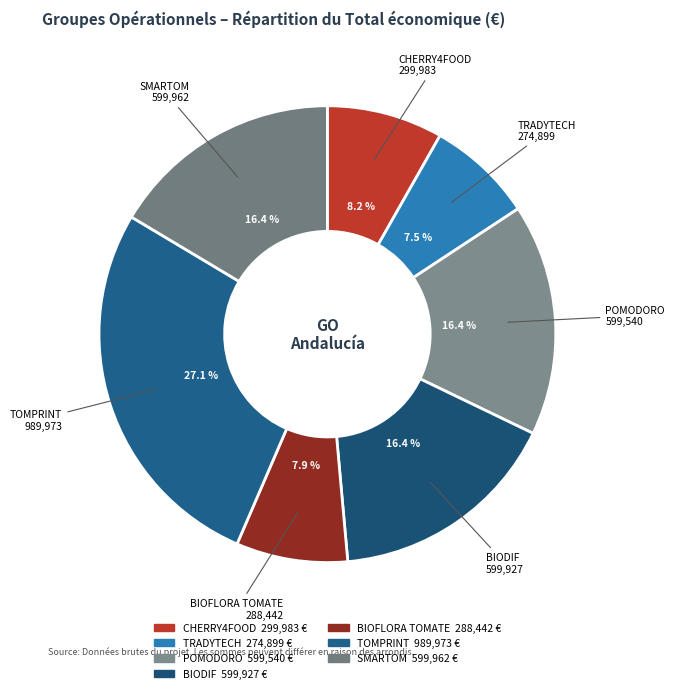

True or false: TOMPRINT accounts for 36% of the total.

False